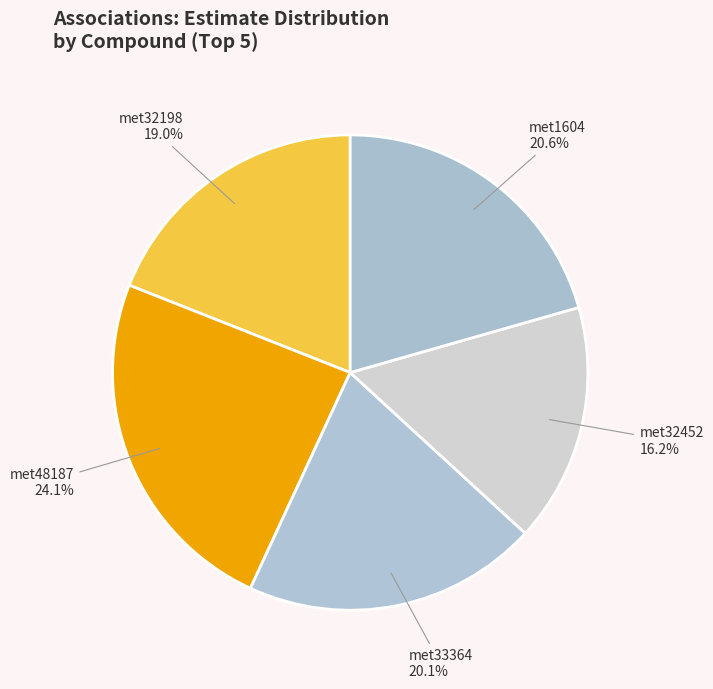

Between met33364 and met48187, which is larger?

met48187